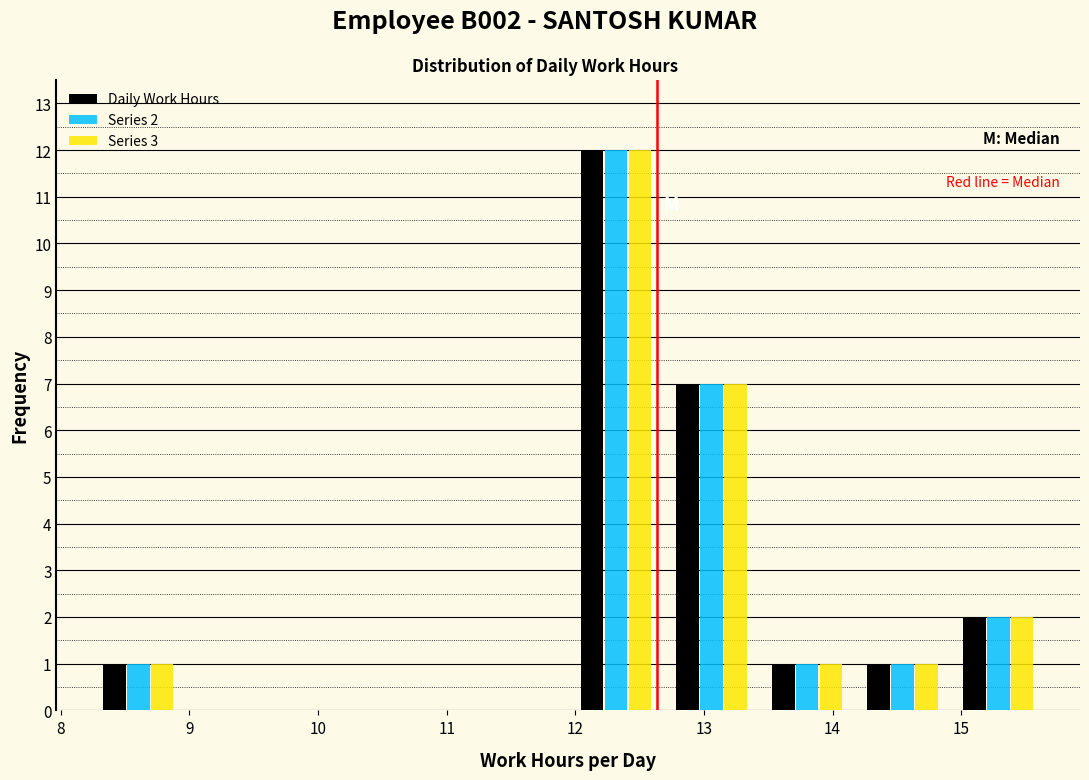

In the Daily Work Hours series, which range on the x-axis has the tallest bar?

11.9 to 12.7